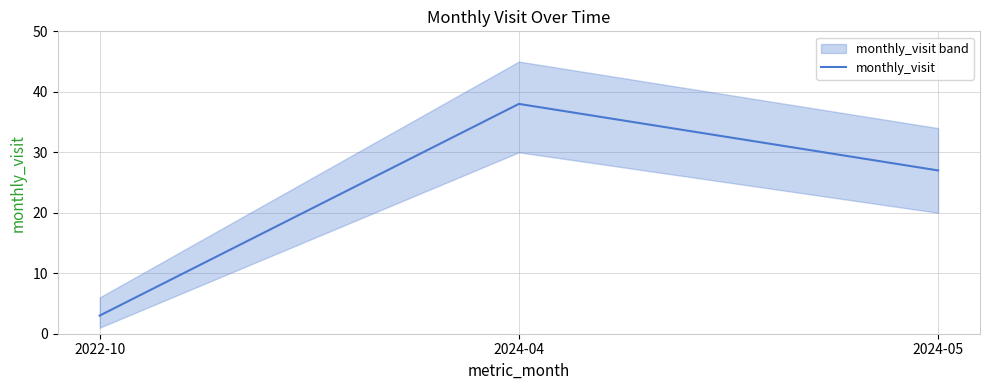

What is the approximate value at 2024-04?

38